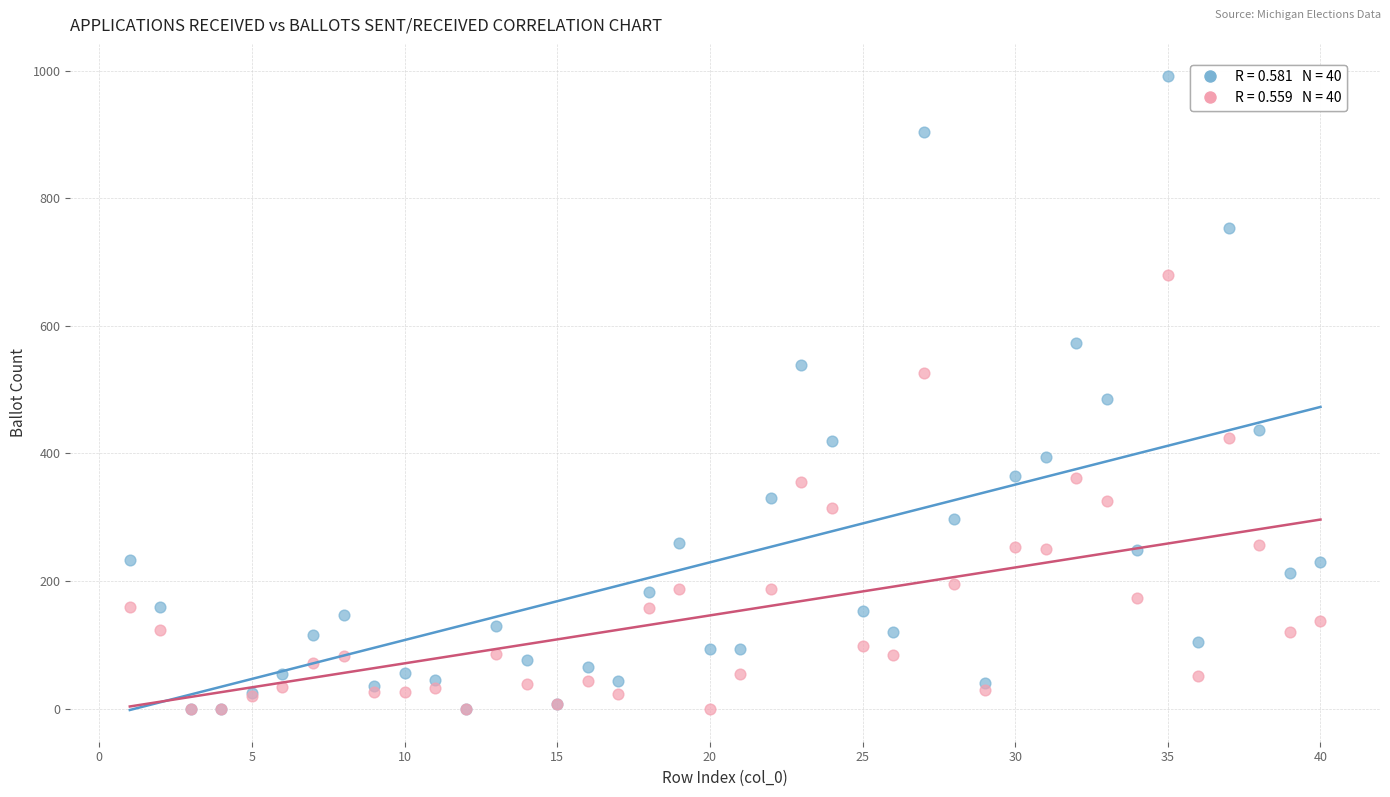

Across all series, what Y value is closest to 496?

485